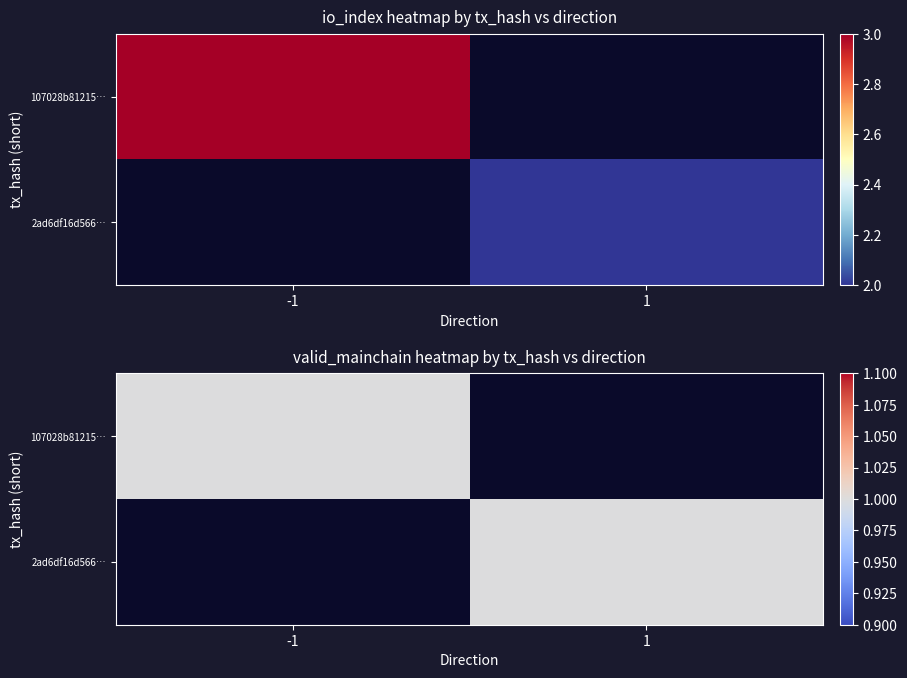

Read the 2ad6df16d5664951c8f3bbda0b45683b2e89786 value at direction.

1